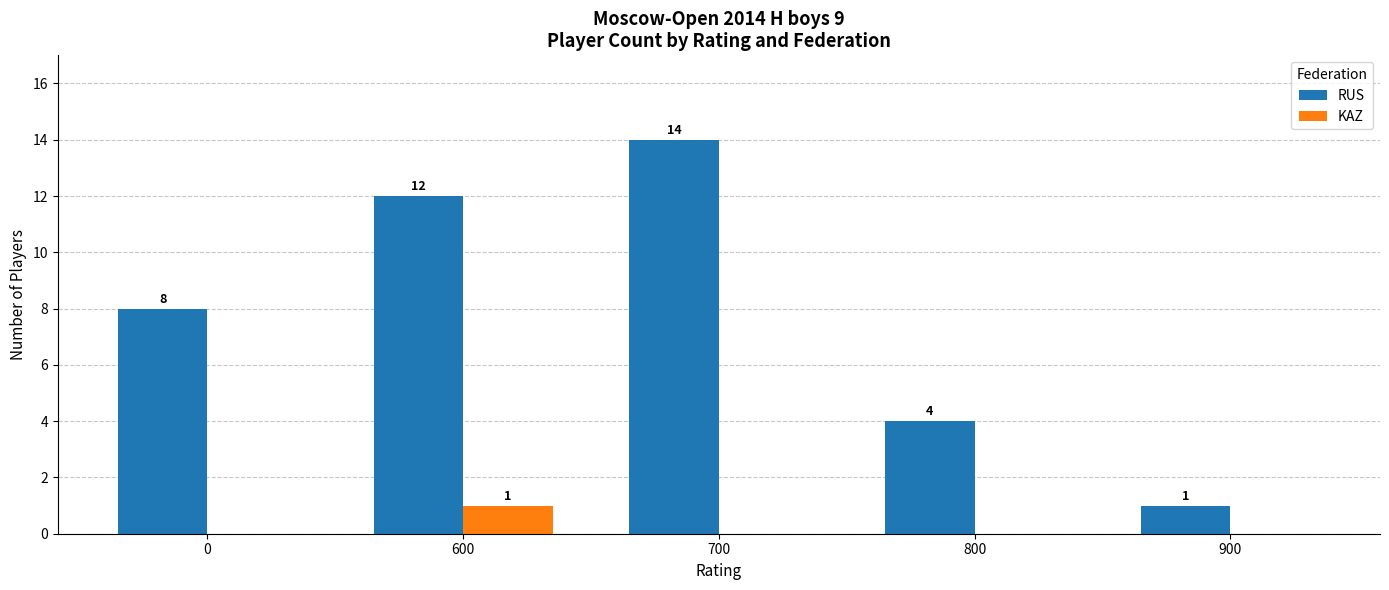

What is the total value across all series at 900?

1